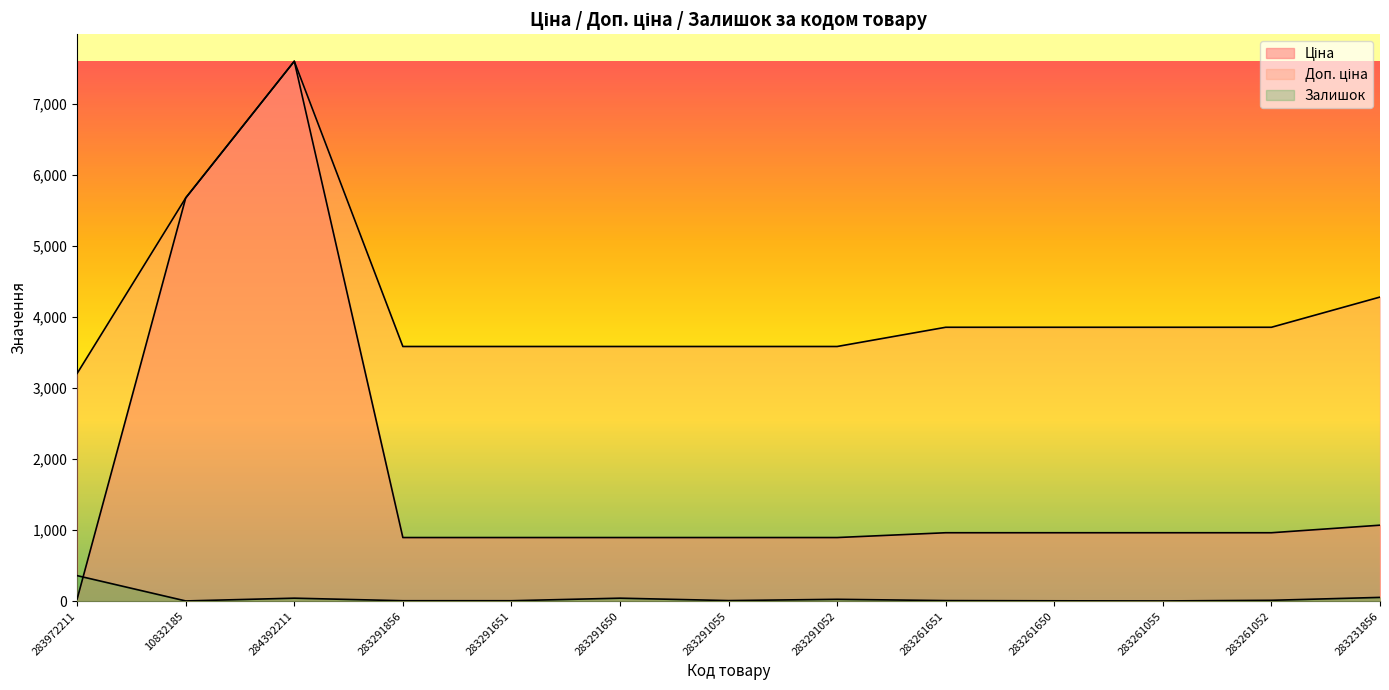

At how many categories does at least one series exceed 4884?

2